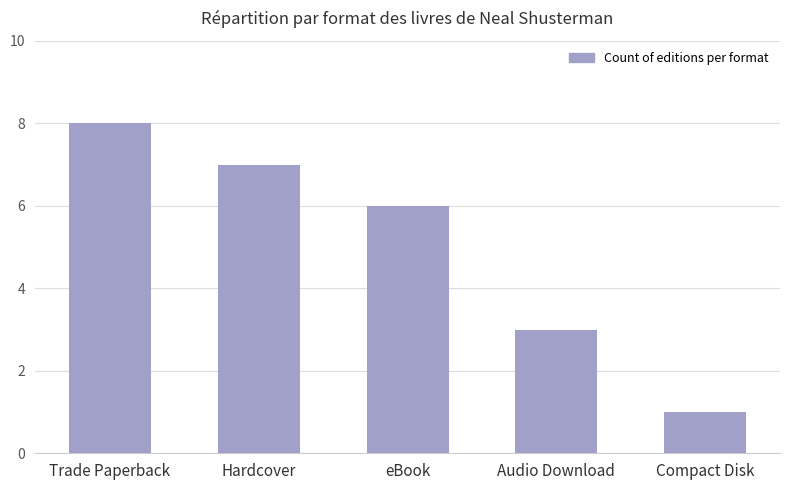

List the labels in order of value, smallest first.

Compact Disk, Audio Download, eBook, Hardcover, Trade Paperback